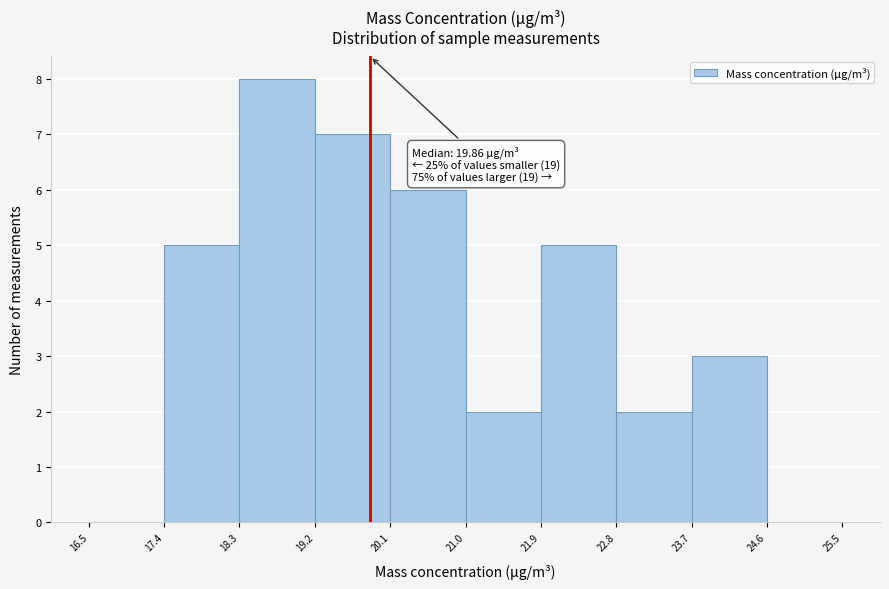

Which range on the x-axis has the tallest bar?

18.3 to 19.2